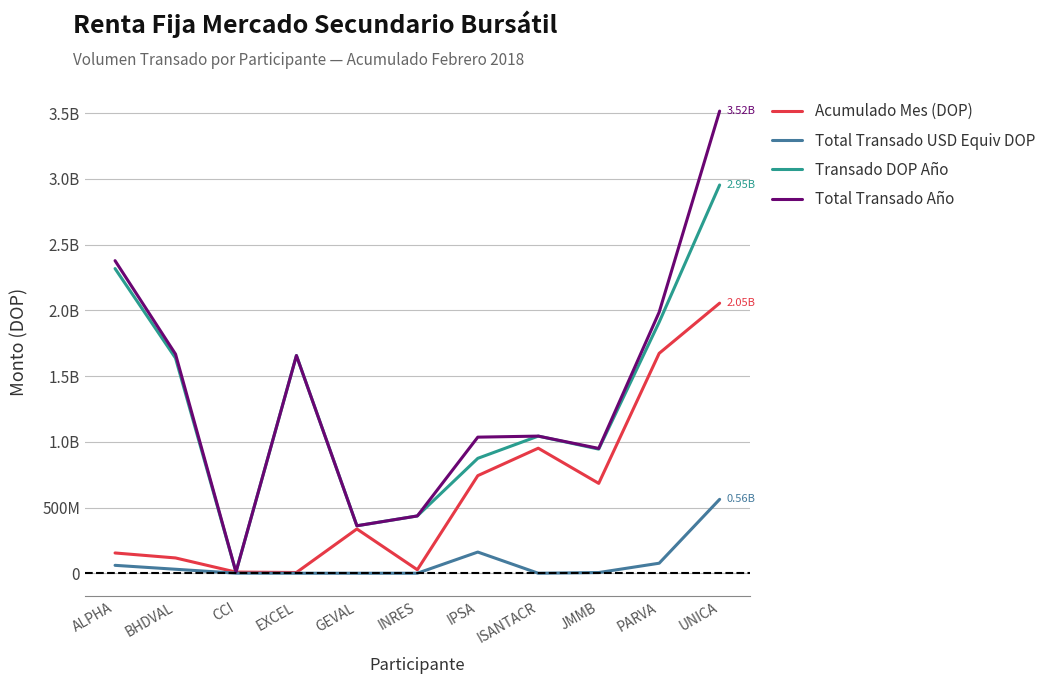

Does the chart display data point markers on the line(s)?

No